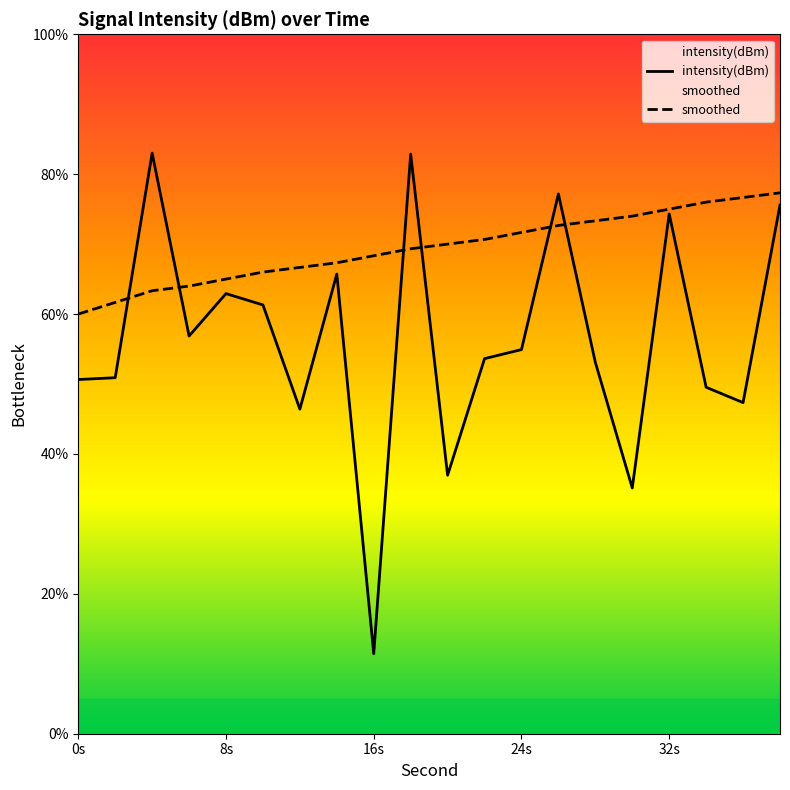

Which series has the largest total across all categories?

smoothed